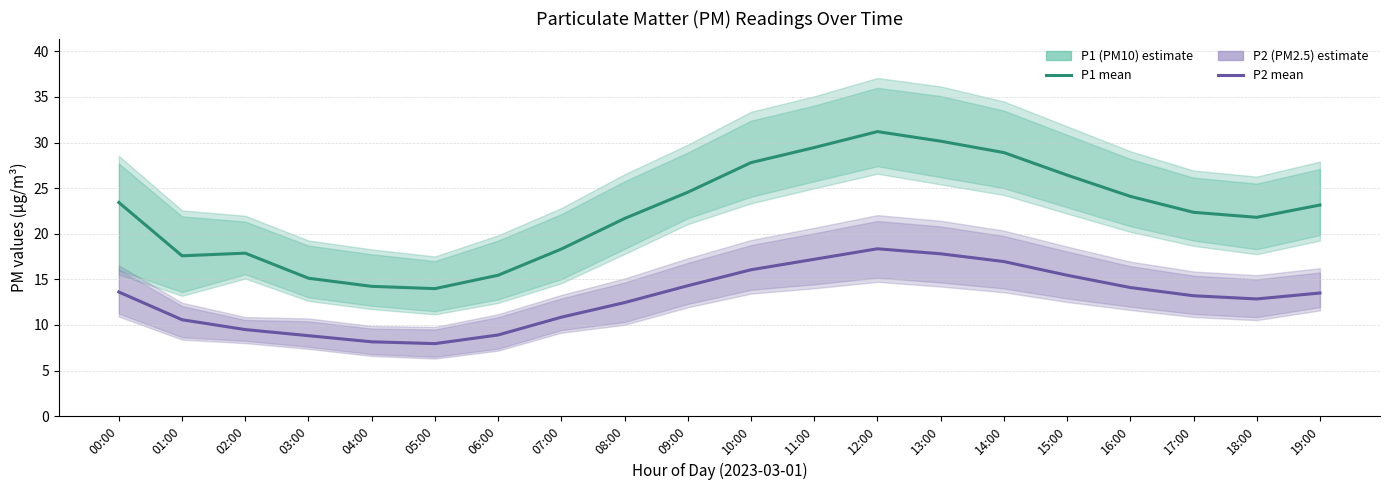

Between 02:00 and 06:00, which series saw the biggest shift?

P1